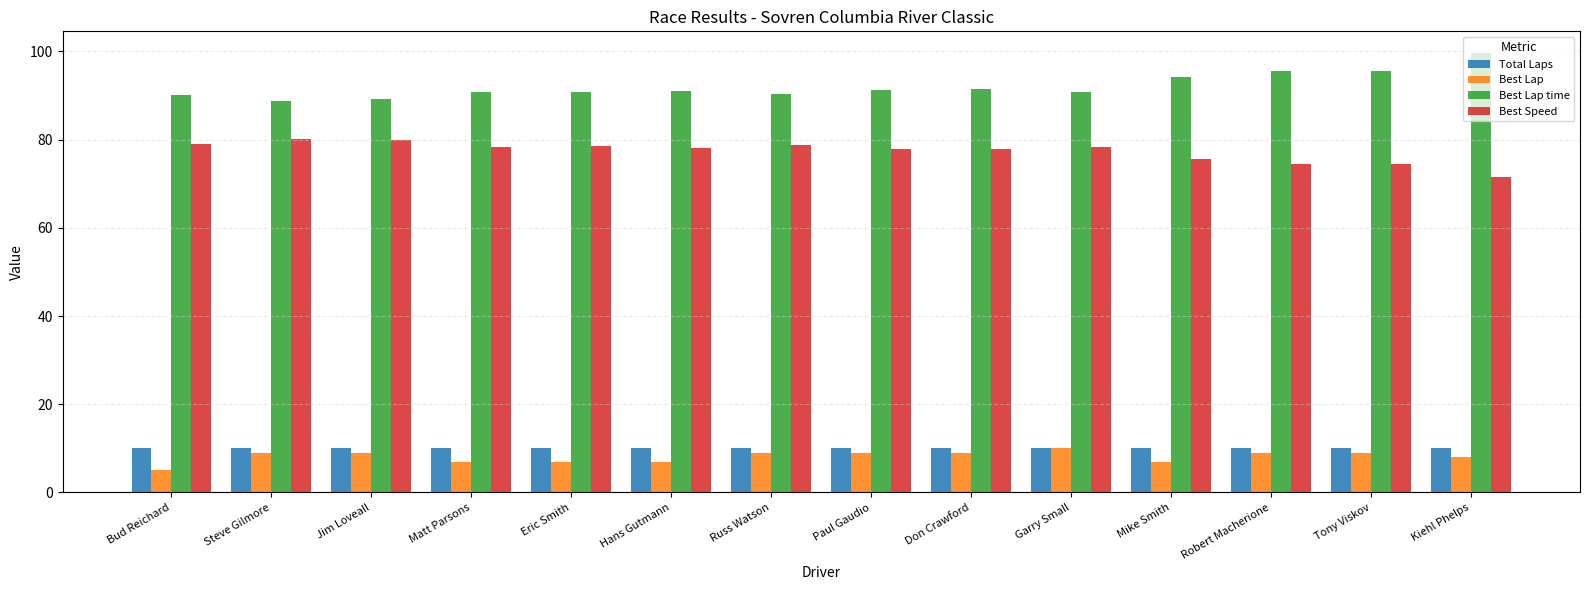

The Best Lap time series shows 91.3 at Paul Gaudio. True or false?

True